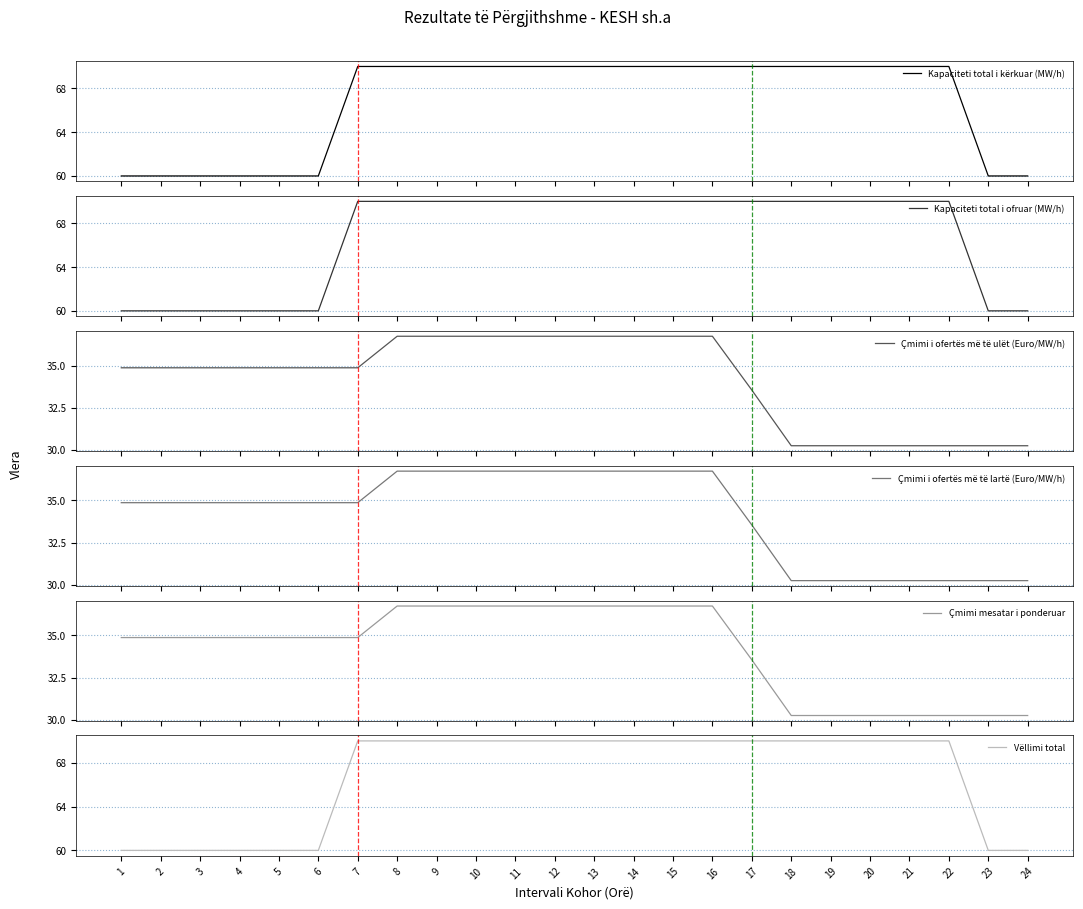

What are all the series names shown in the legend?

Kapaciteti total i kërkuar (MW/h), Kapaciteti total i ofruar (MW/h), Çmimi i ofertës më të ulët (Euro/MW/h), Çmimi i ofertës më të lartë (Euro/MW/h), Çmimi mesatar i ponderuar, Vëllimi total